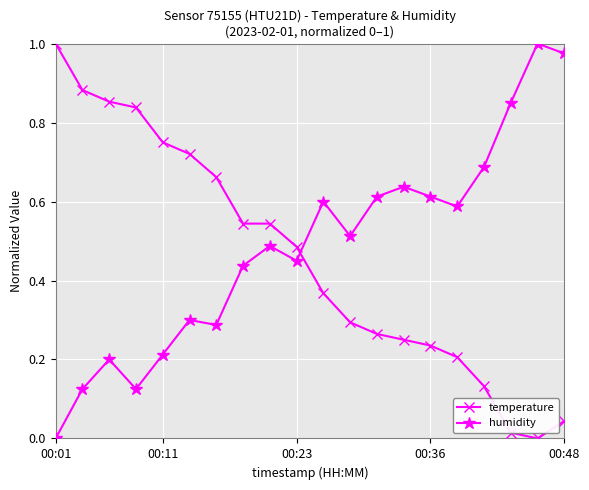

What is the sum of all humidity values?

9.7